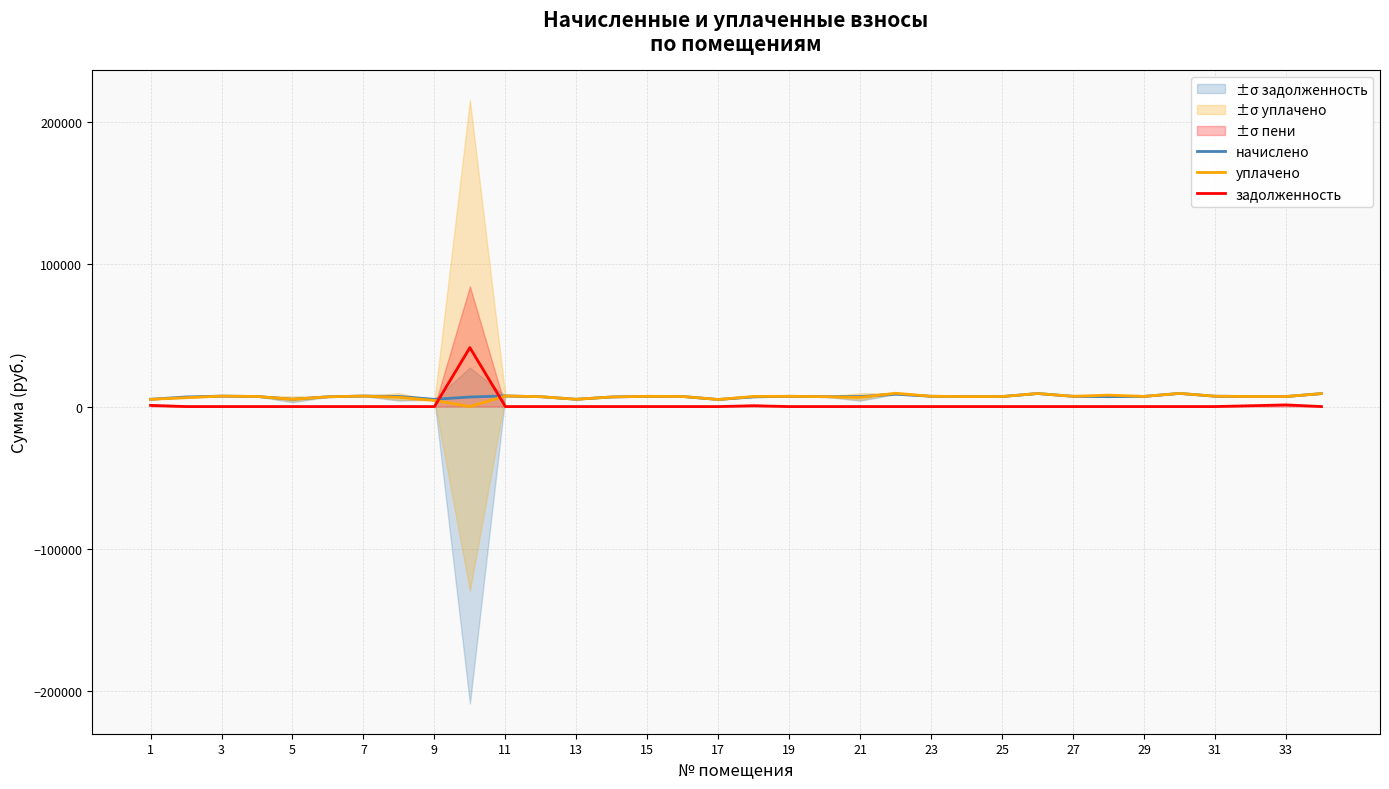

How many interior local valleys does the уплачено series have?

8